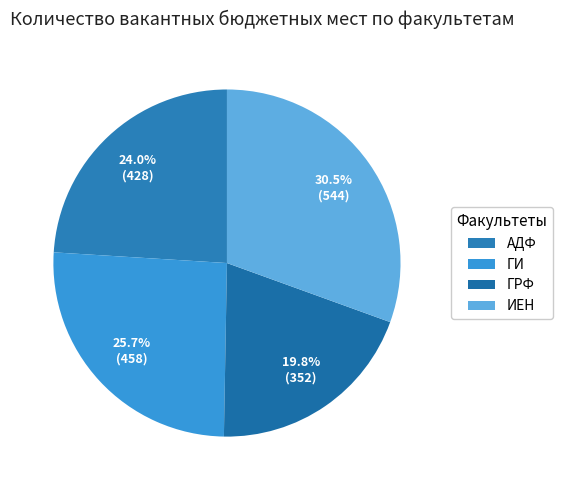

Count the number of slices in the pie.

4